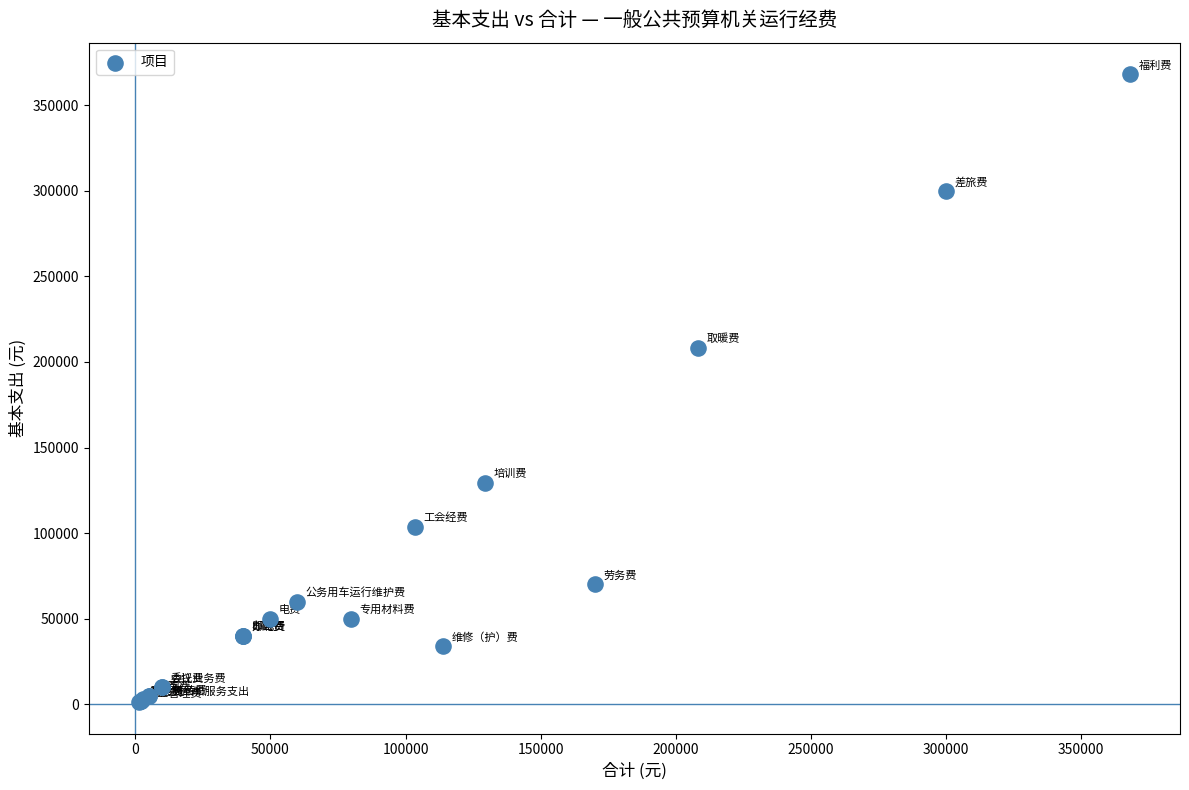

What Y value in the scatter plot is closest to 184711?

208300.0